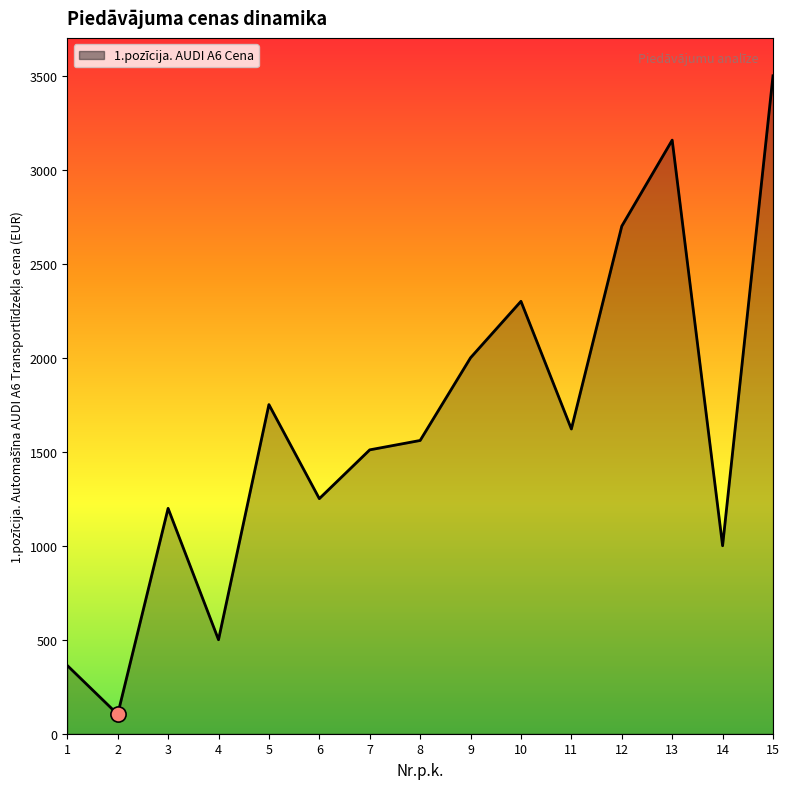

Between 1 and 12, which is larger?

12